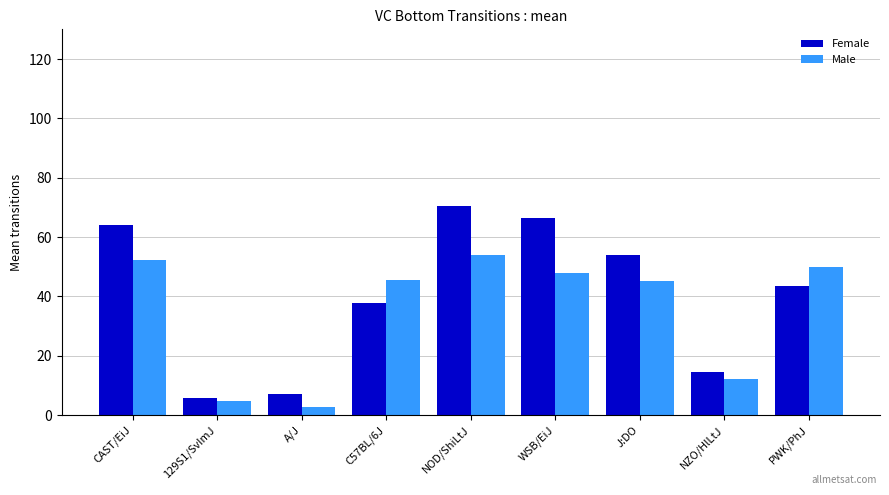

Read the Female value at WSB/EiJ.

66.5